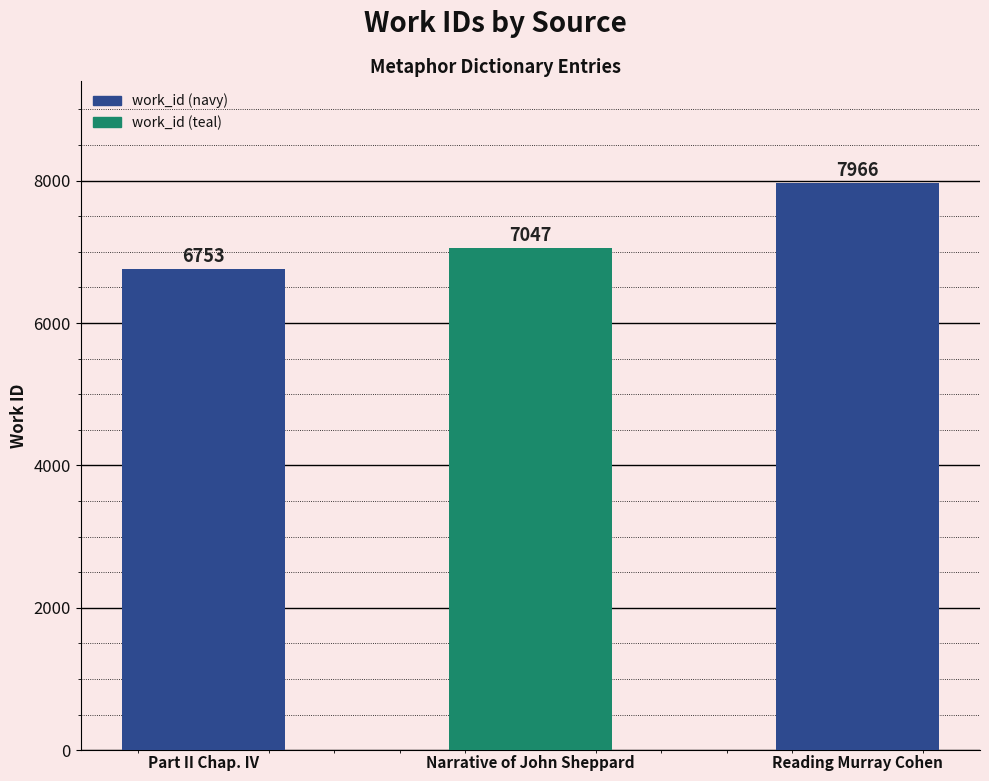

List the labels in order of value, smallest first.

Part II Chap. IV, Narrative of John Sheppard, Reading Murray Cohen